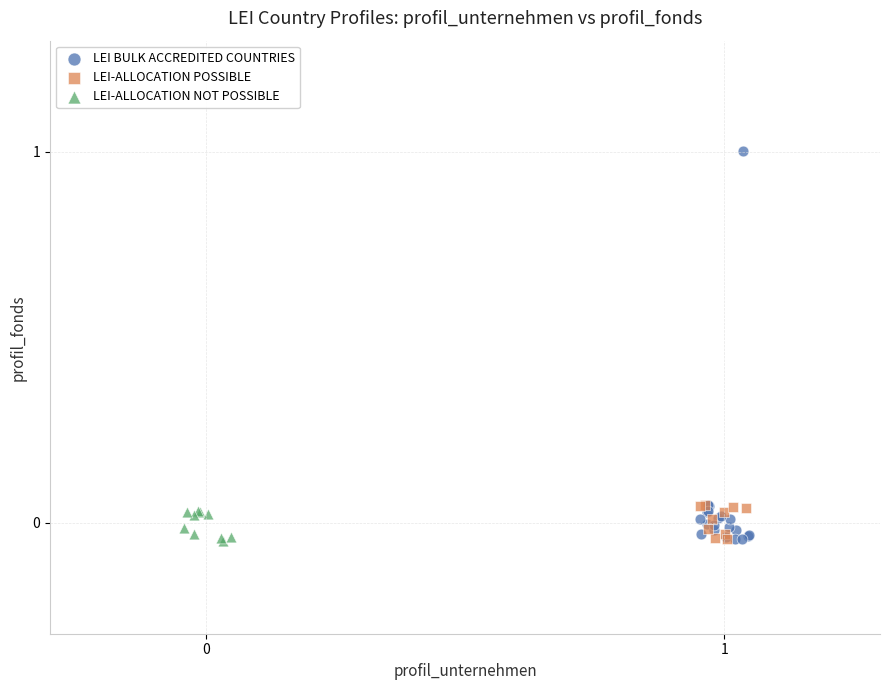

Which series has the largest Y range (max minus min)?

LEI BULK ACCREDITED COUNTRIES